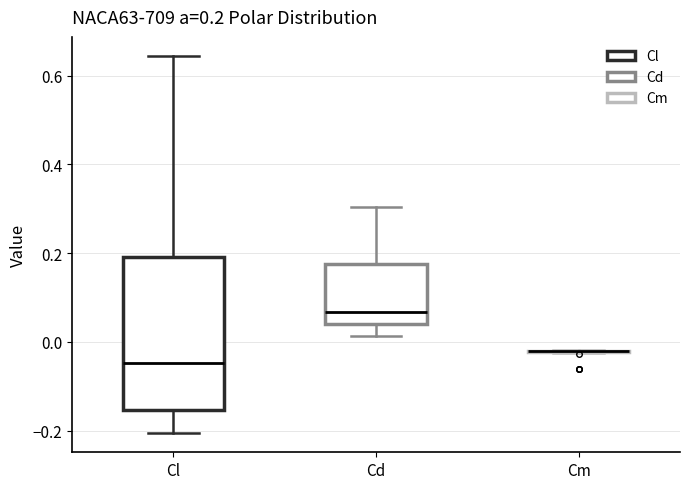

Comparing the boxes themselves (not the whiskers), which one is the tallest?

Cl